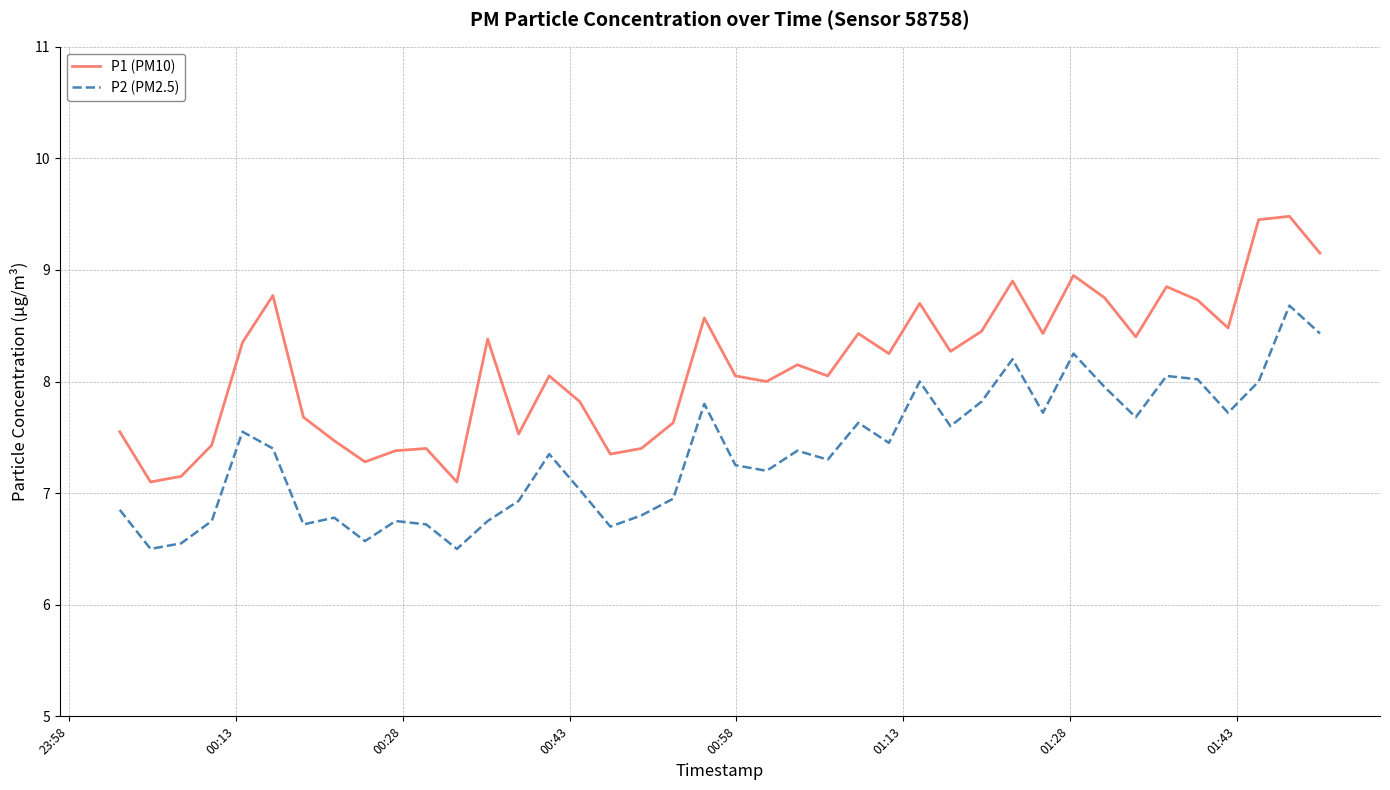

What is the smallest value displayed?

6.5